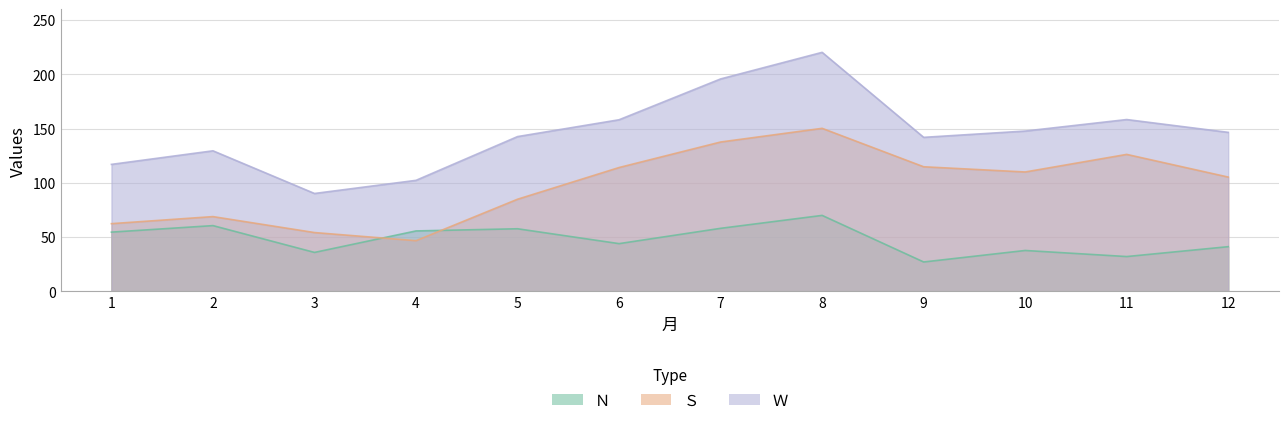

What is the sum of the Ｎ values at 7 and 1?

112.7